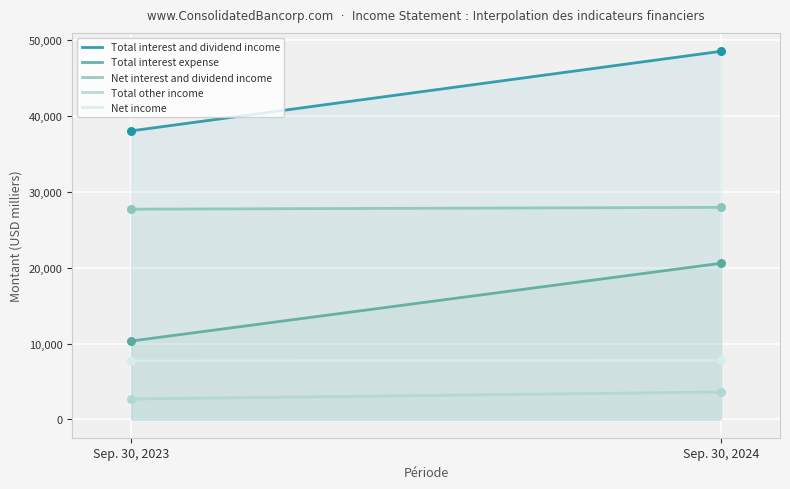

At how many categories does at least one series exceed 8894?

300